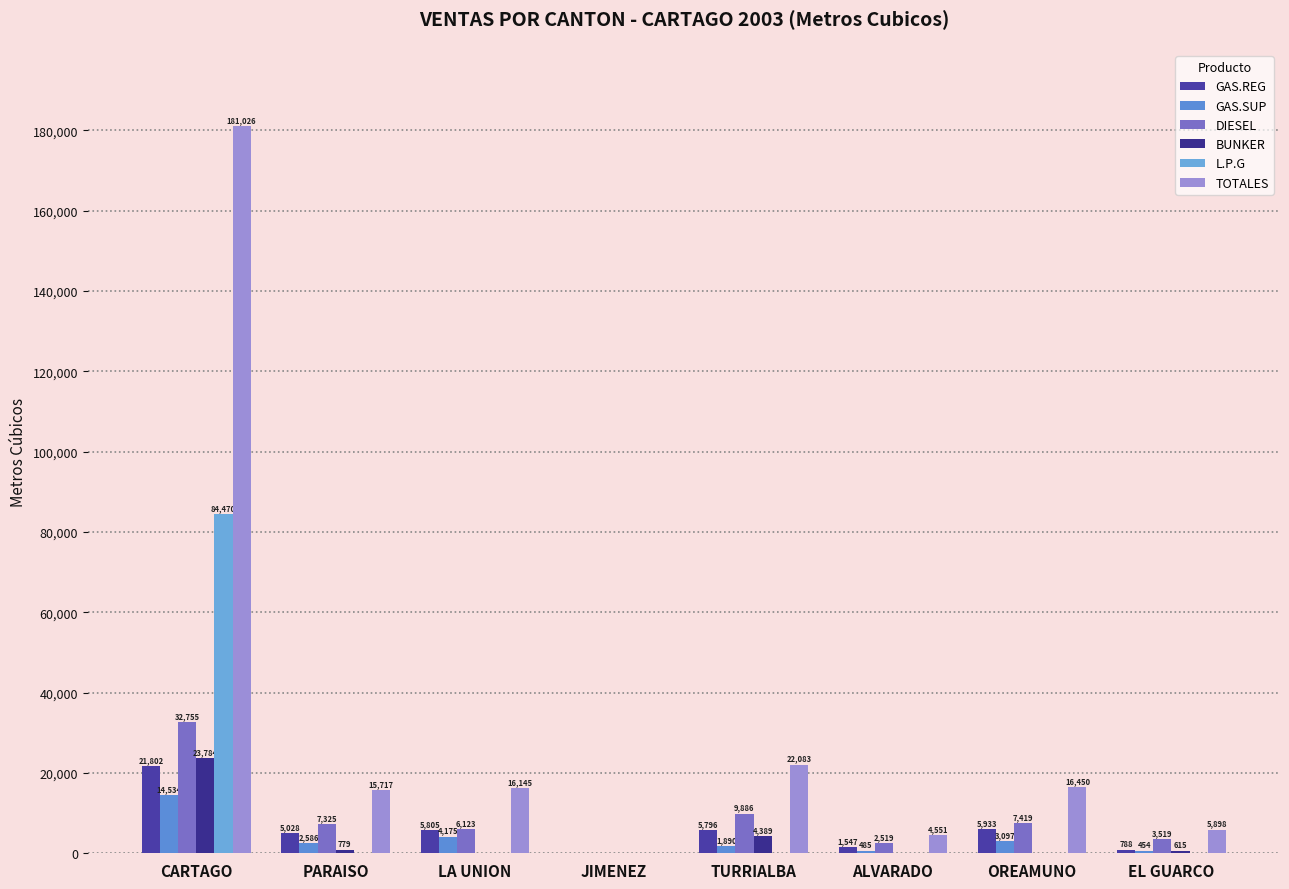

What is the sum of the GAS.SUP values at CARTAGO and TURRIALBA?

16424